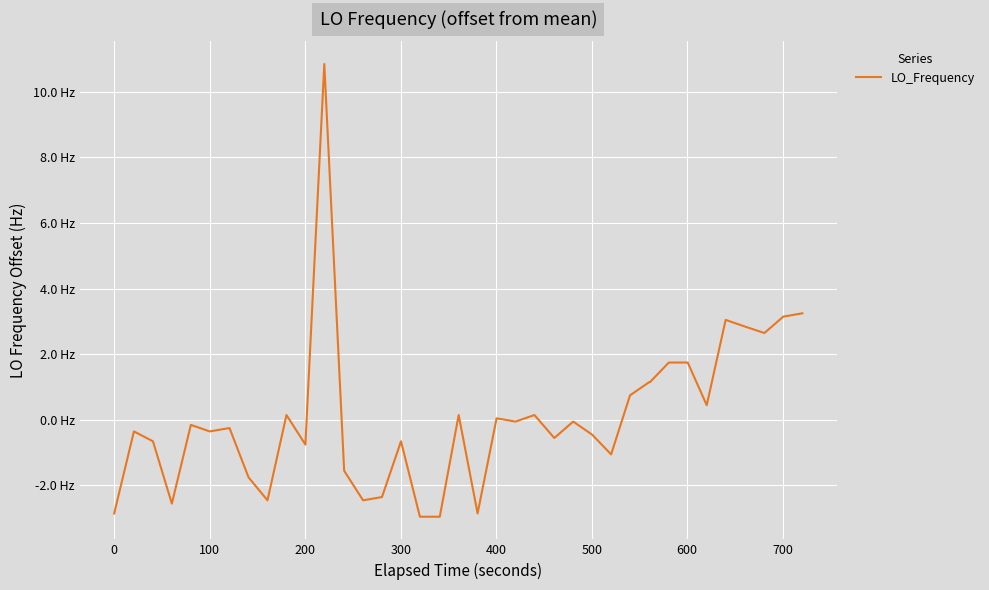

What is the value of the 25th point from the left?

0.1